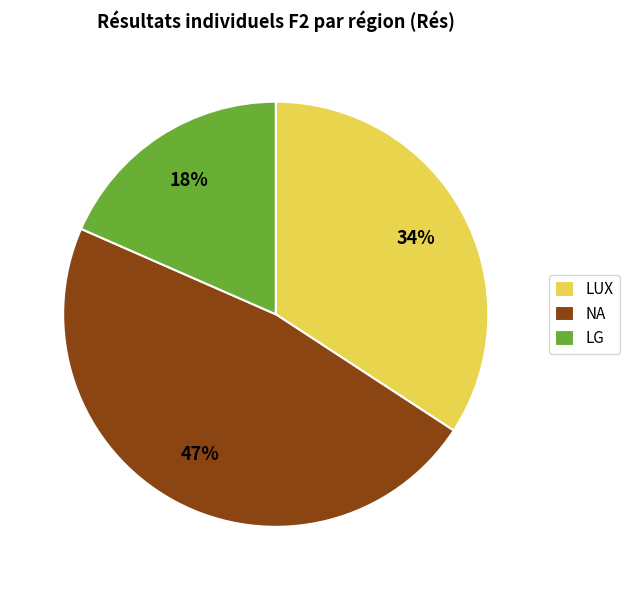

How many segments does this pie chart have?

3